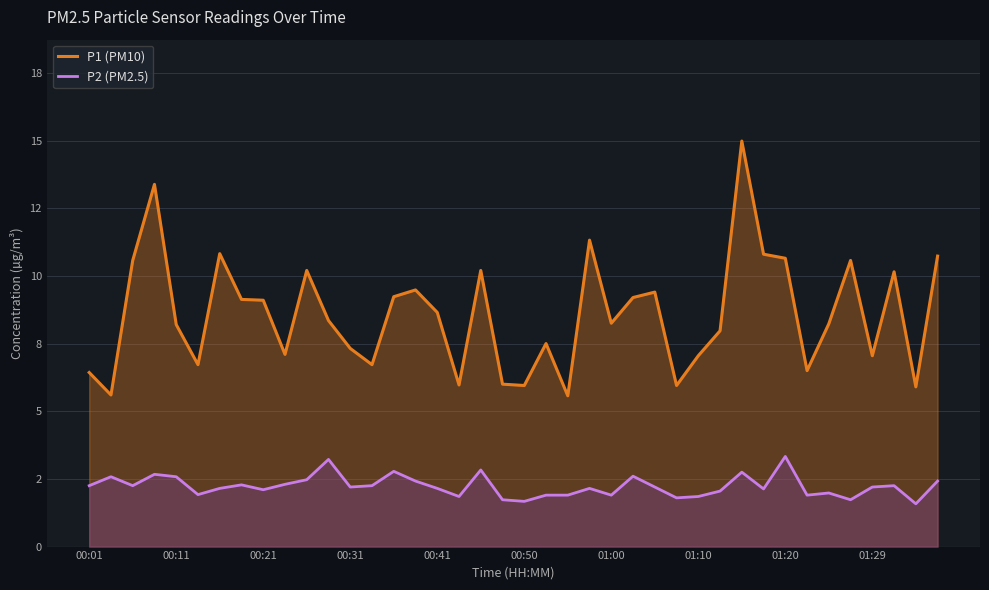

How many interior local peaks does the P2 (PM2.5) series have?

12